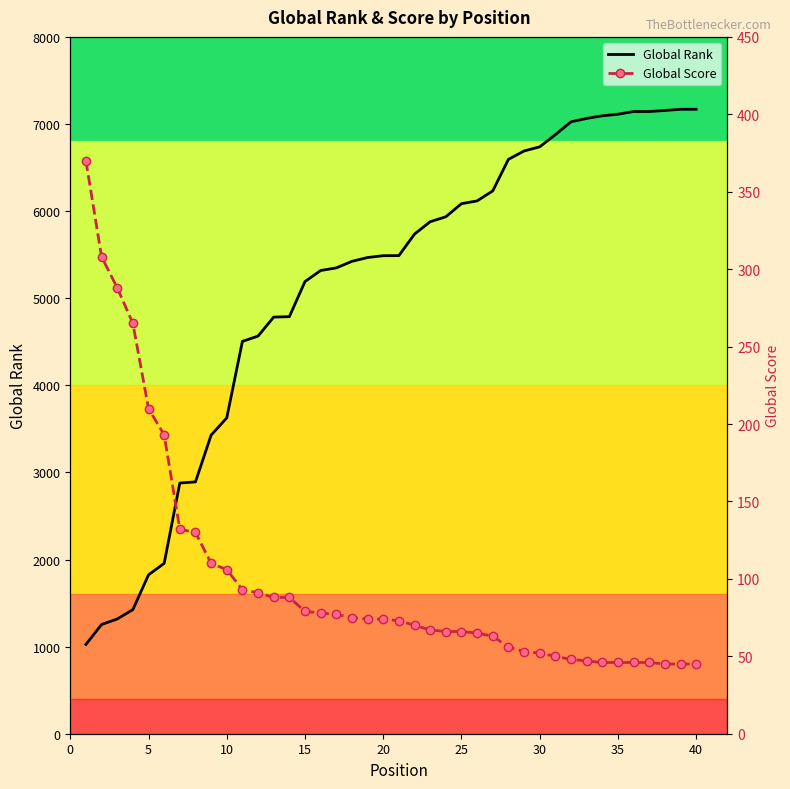

What is the highest value of the Global Rank series?

7169